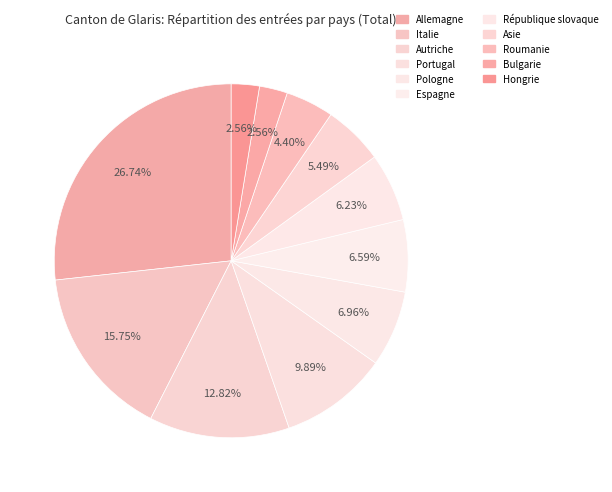

How many segments does this pie chart have?

11